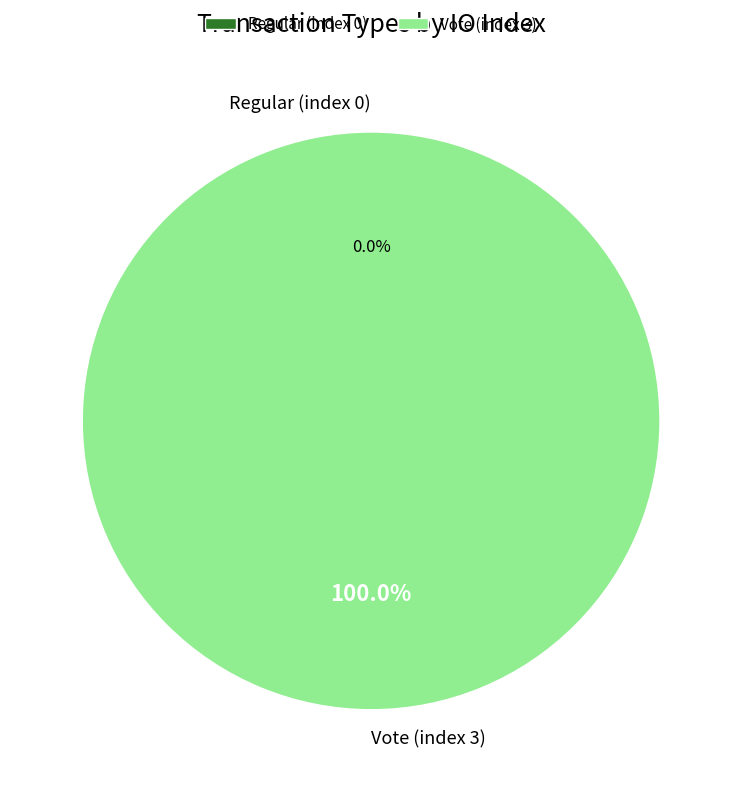

What percentage do Vote (index 3) and Regular (index 0) together represent?

100.0%